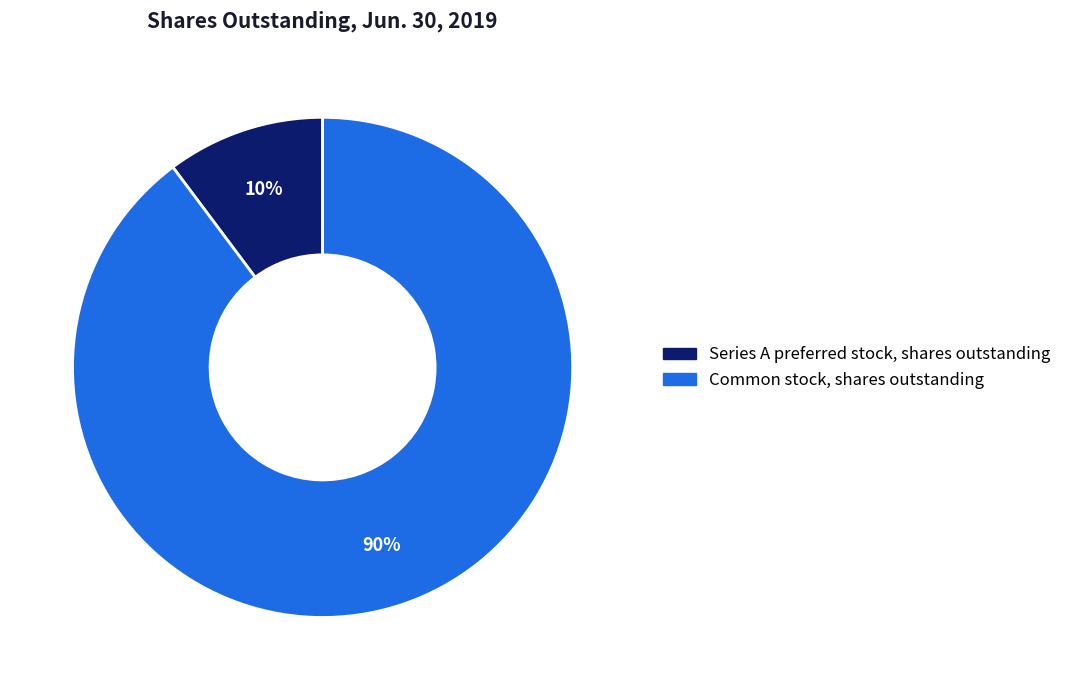

What is the ratio of the value at Series A preferred stock, shares outstanding to the value at Common stock, shares outstanding?

0.1